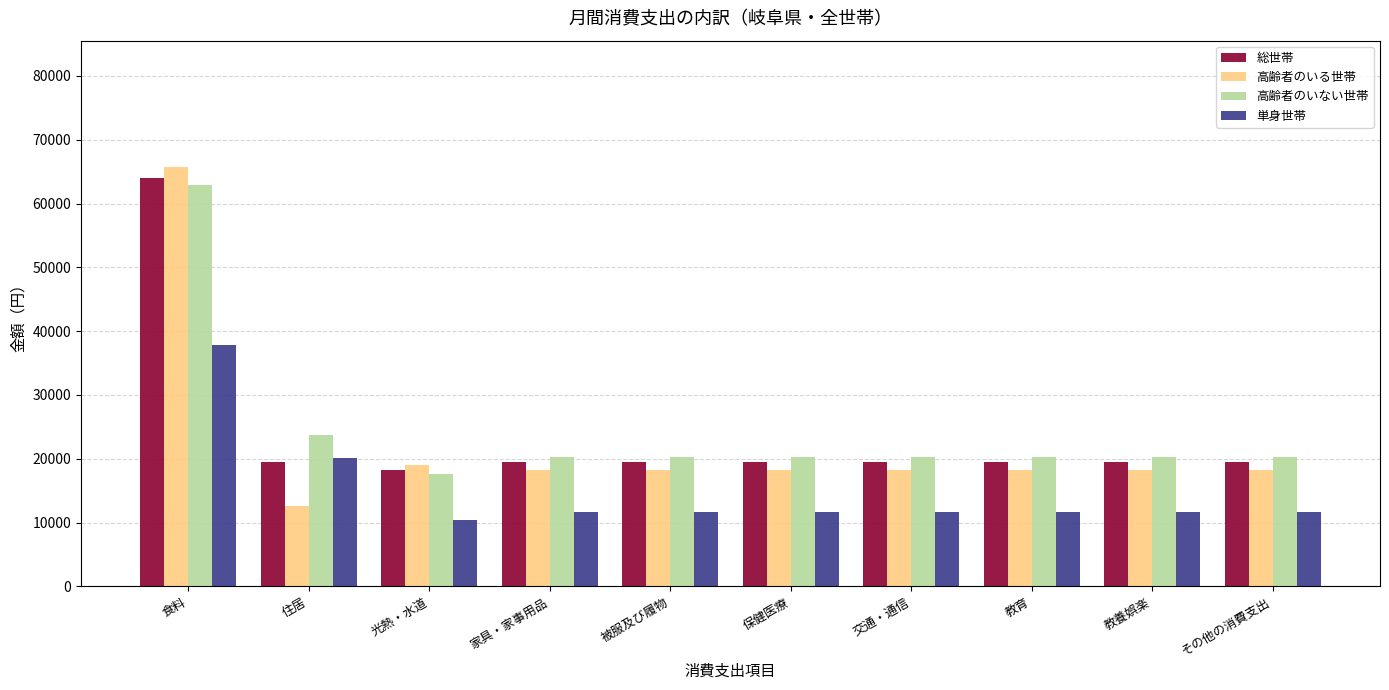

How many values in the 単身世帯 series are below 11636?

1